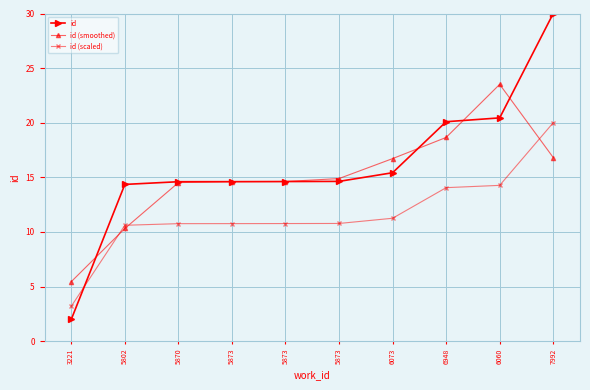

What is the difference between the highest and lowest values at 3221?

3.5